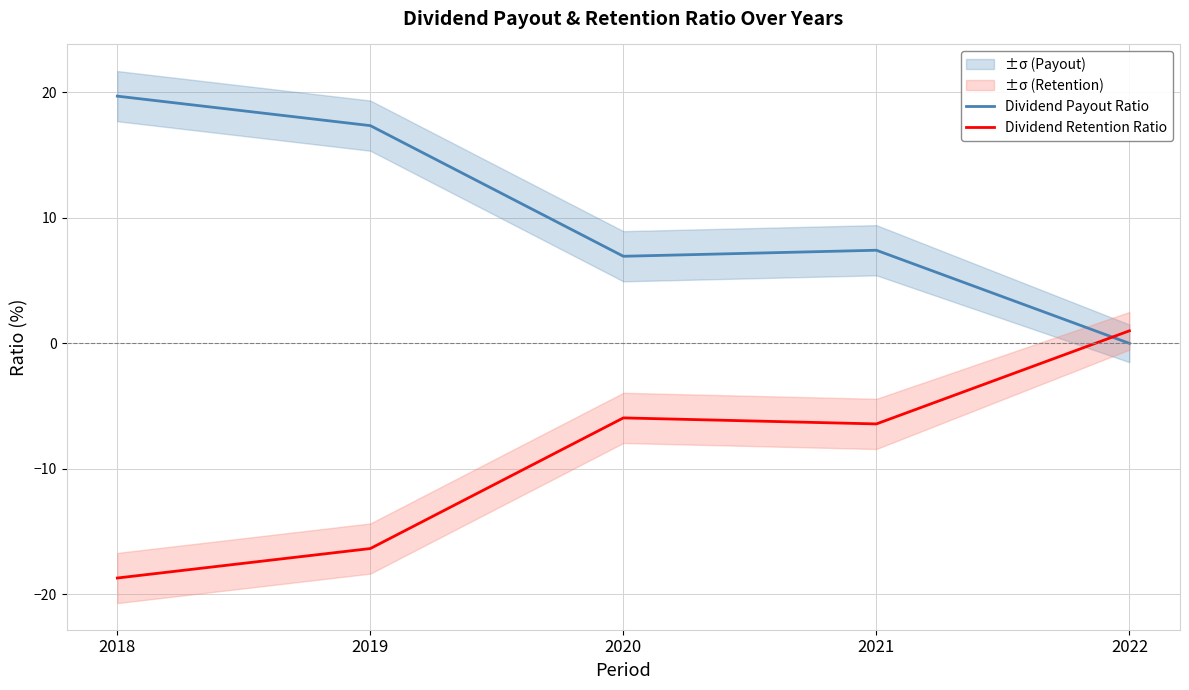

What are all the series names shown in the legend?

Dividend Payout Ratio, Dividend Retention Ratio